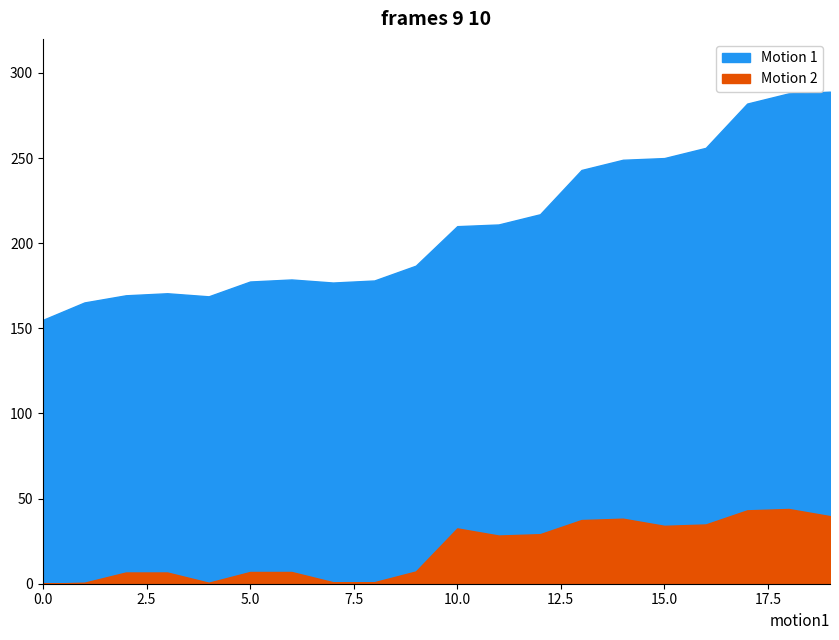

True or false: Motion 1 and Motion 2 intersect in this chart.

False